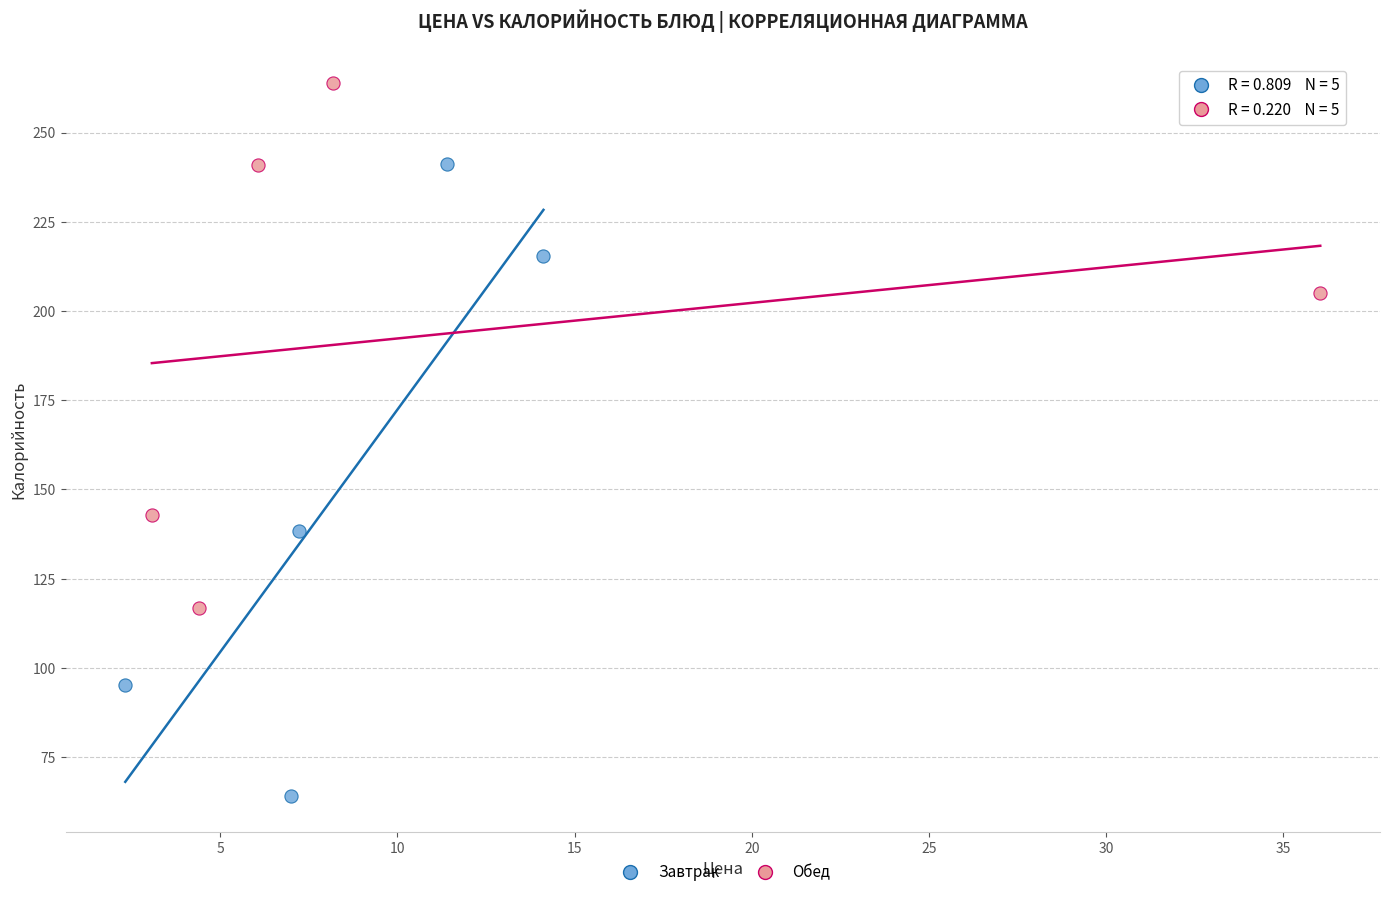

Which series has the widest spread of Y values?

Завтрак